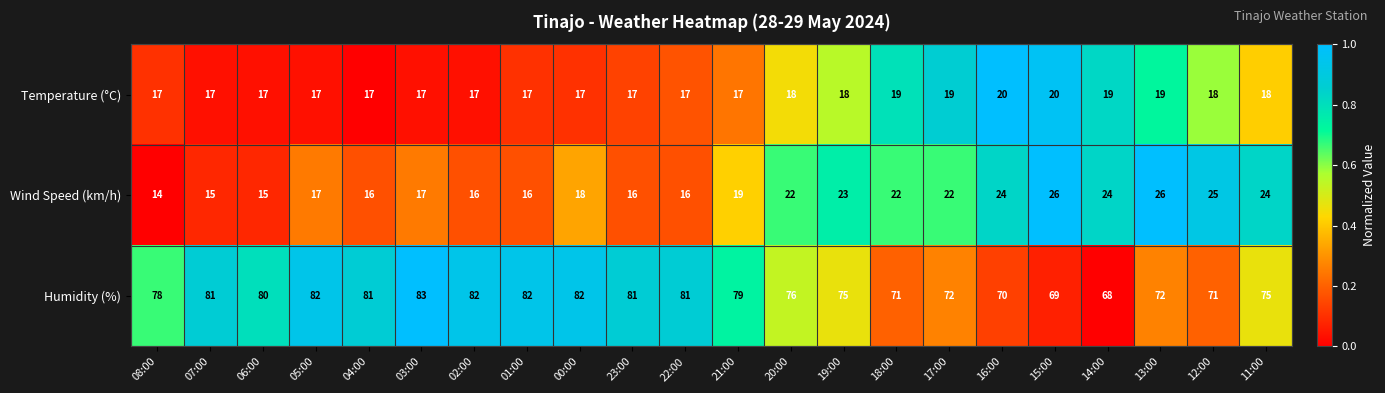

The Temperature (°C) series shows 28 at 15:00. True or false?

False